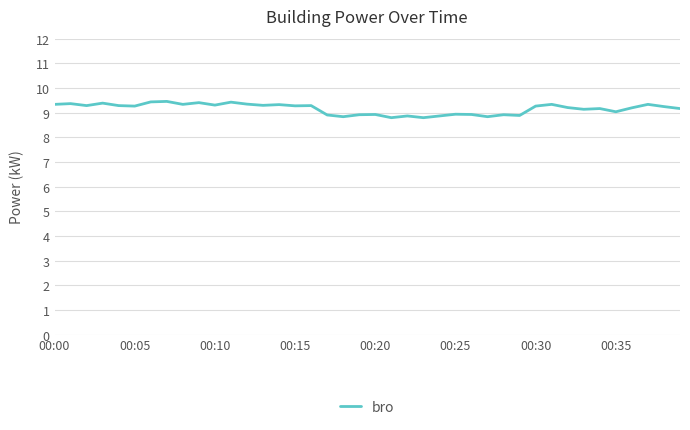

What is the difference between the maximum and minimum values?

0.7